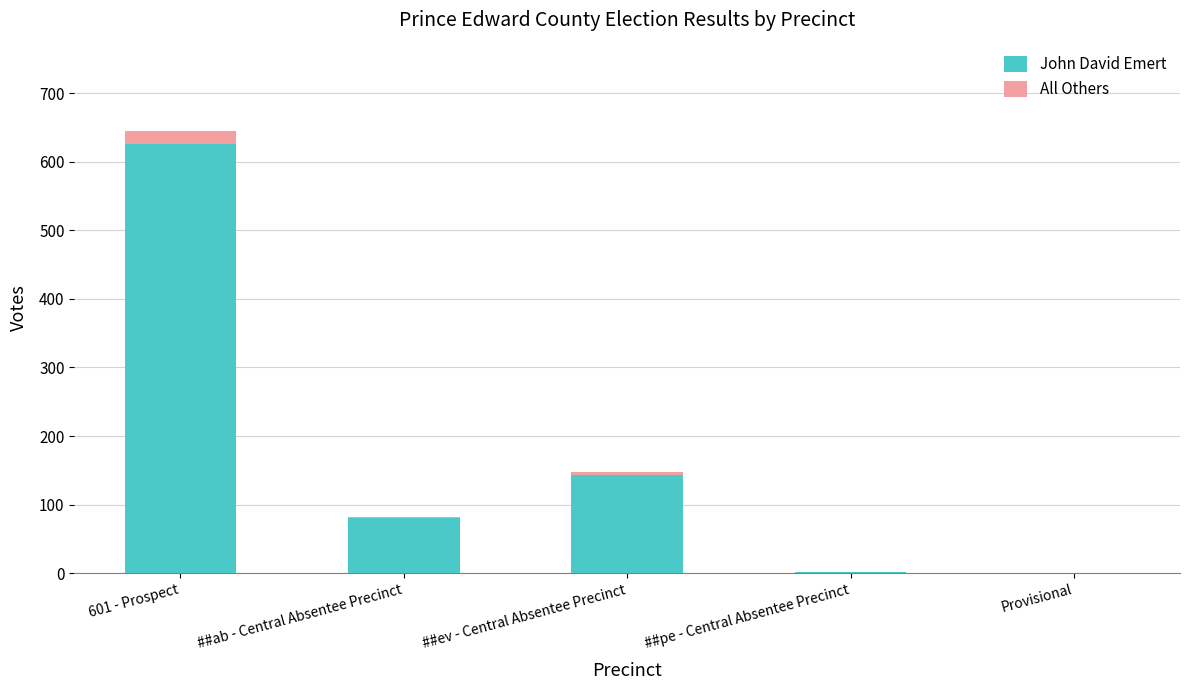

At which label does John David Emert reach its peak?

601 - Prospect